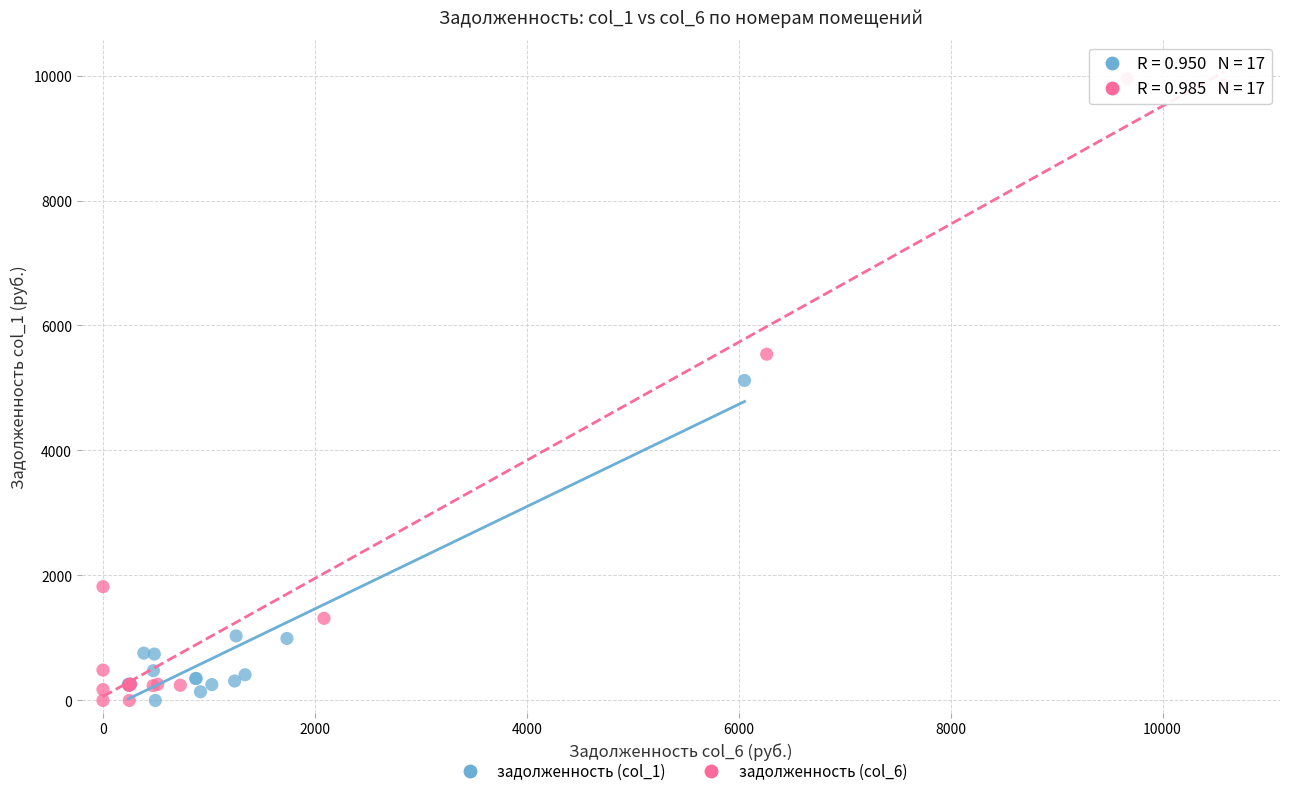

Which series contains the highest Y value?

задолженность (col_6)